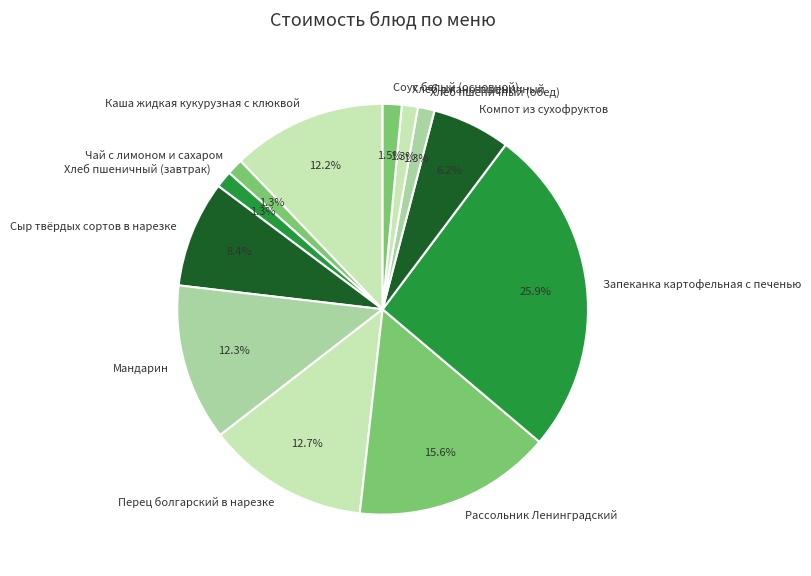

What is the largest slice in the pie chart?

Запеканка картофельная с печенью